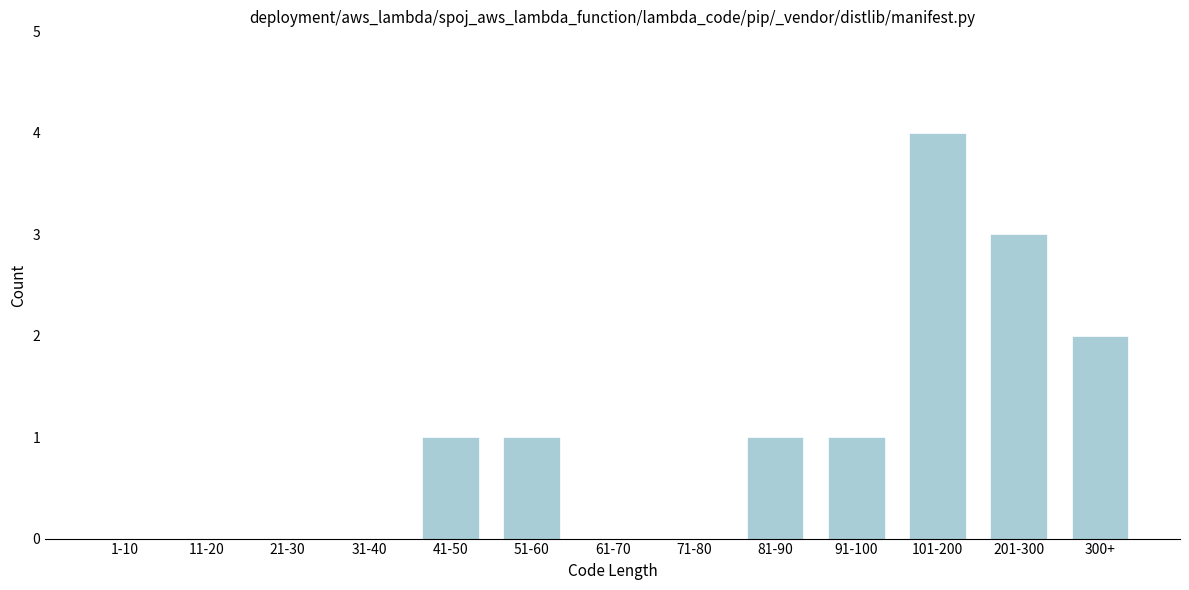

Reading left to right, list all the values displayed in this chart.

1-10=0	11-20=0	21-30=0	31-40=0	41-50=1	51-60=1	61-70=0	71-80=0	81-90=1	91-100=1	101-200=4	201-300=3	300+=2